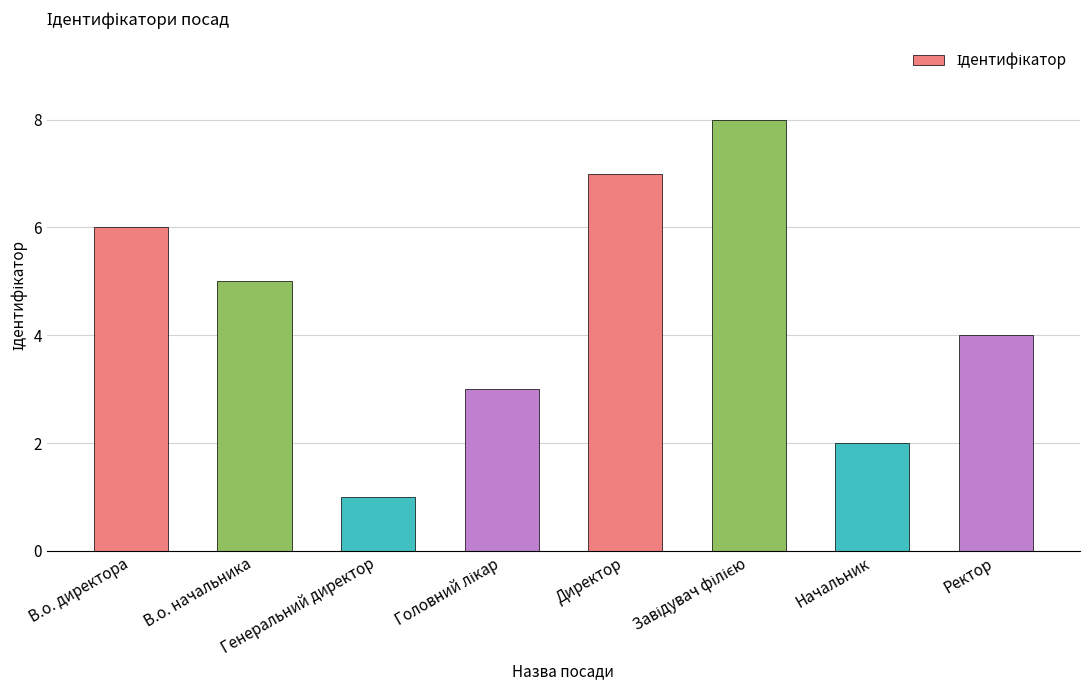

What is the difference between the values at Директор and Генеральний директор?

6